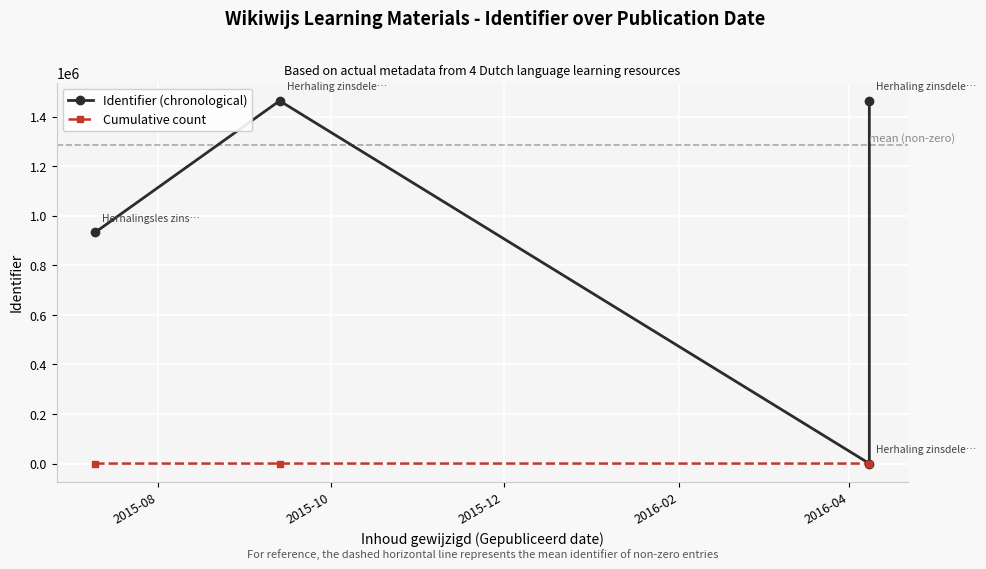

What position from the left is 2015-08?

1